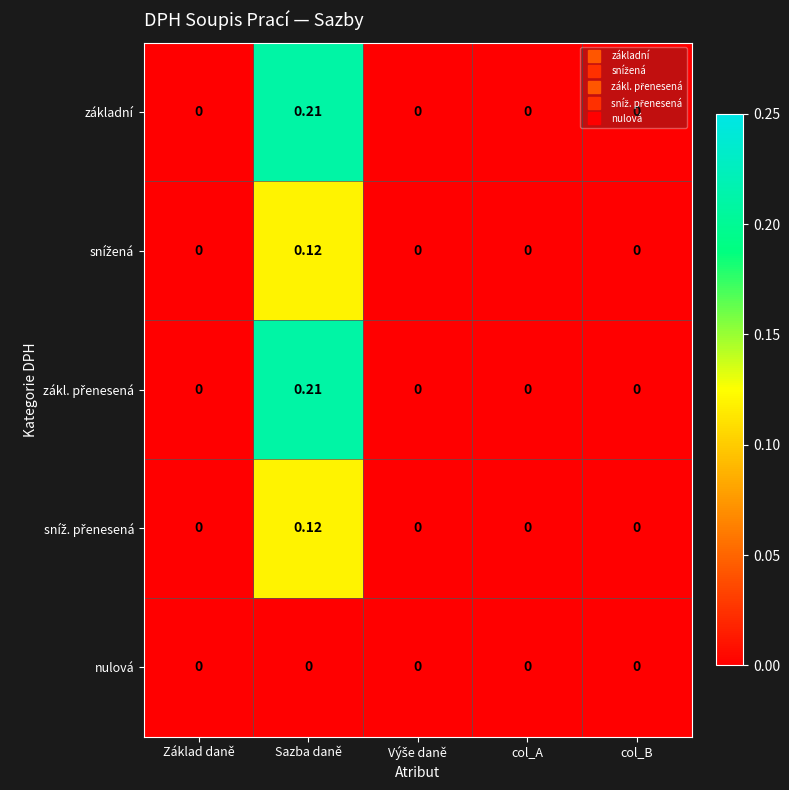

At which category is the sum across all series the highest?

Sazba daně